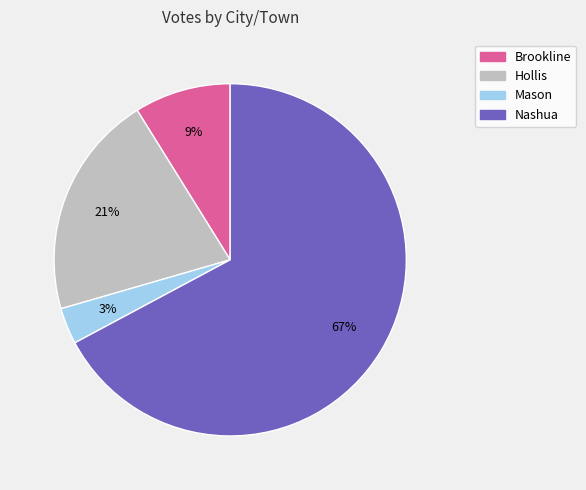

Which slice is the smallest?

Mason